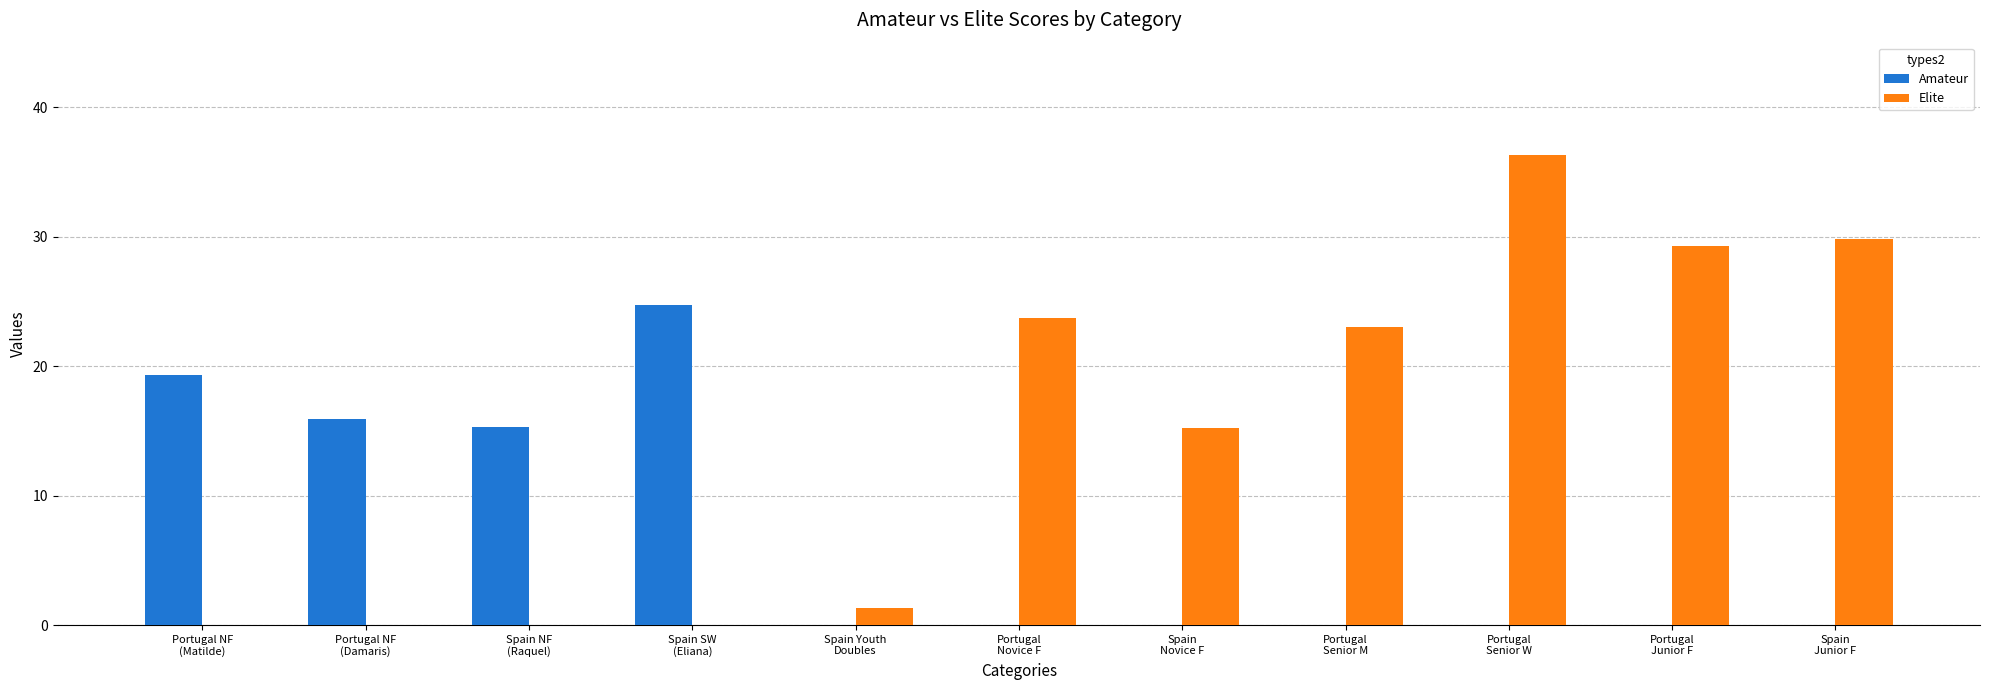

Which series has the largest total across all categories?

Elite